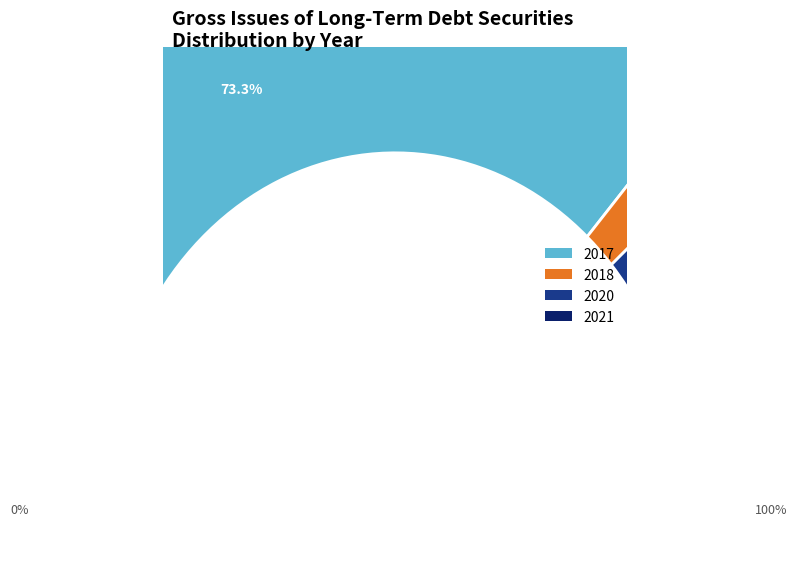

Count the number of slices in the pie.

4